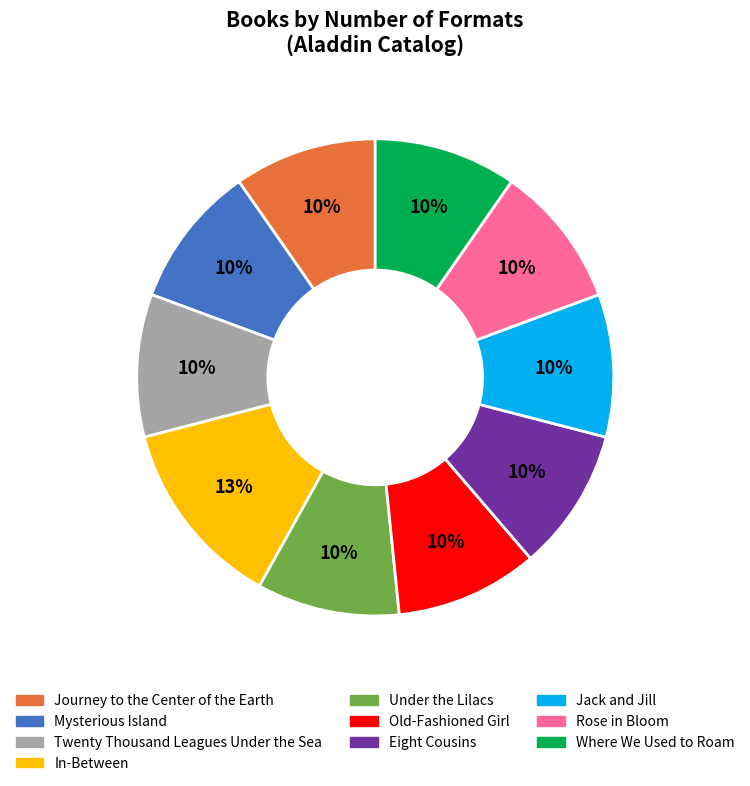

What percentage is the Mysterious Island slice, to the nearest percent?

10%